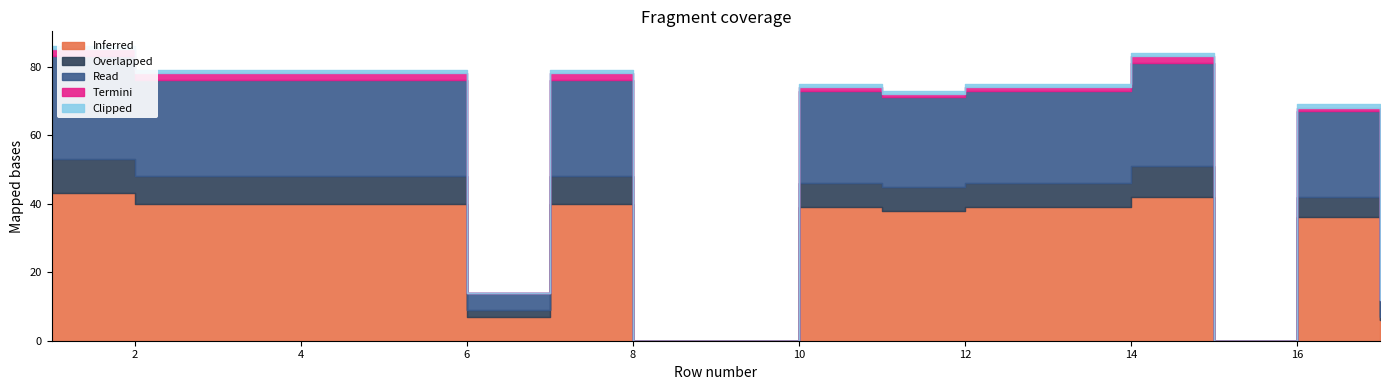

Reading left to right, extract all data points from this chart.

Inferred: 43	40	40	40	40	7	40	0	0	39	38	39	39	42	0	36	6
Overlapped: 10	8	8	8	8	2	8	0	0	7	7	7	7	9	0	6	1
Read: 30	28	28	28	28	5	28	0	0	27	26	27	27	30	0	25	5
Termini: 2	2	2	2	2	0	2	0	0	1	1	1	1	2	0	1	0
Clipped: 1	1	1	1	1	0	1	0	0	1	1	1	1	1	0	1	0